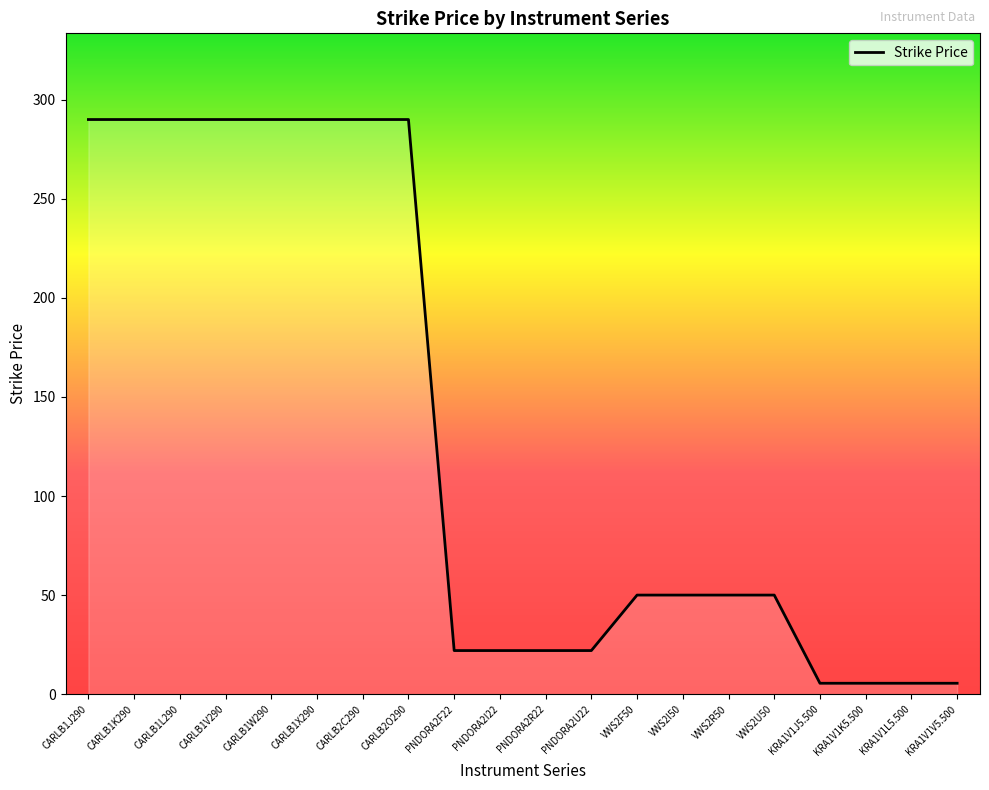

The value at CARLB1V290 is 180.1. True or false?

False